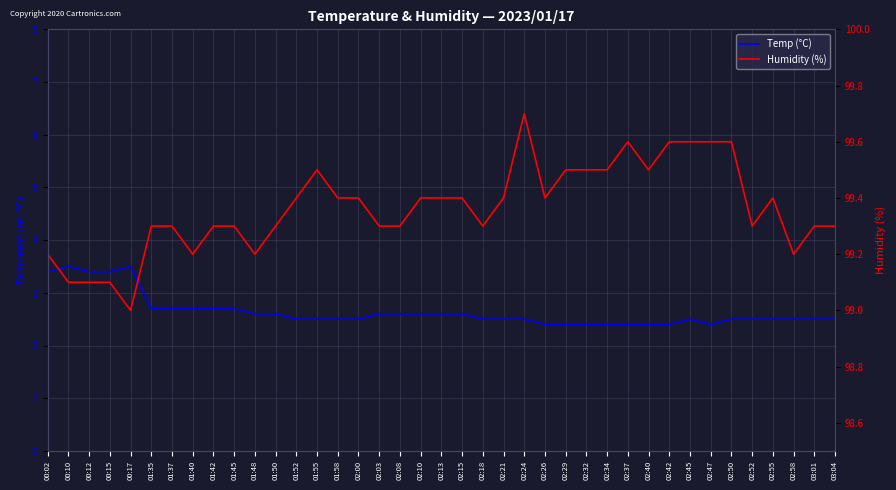

True or false: Humidity (%) and Temp (°C) cross at least once.

False